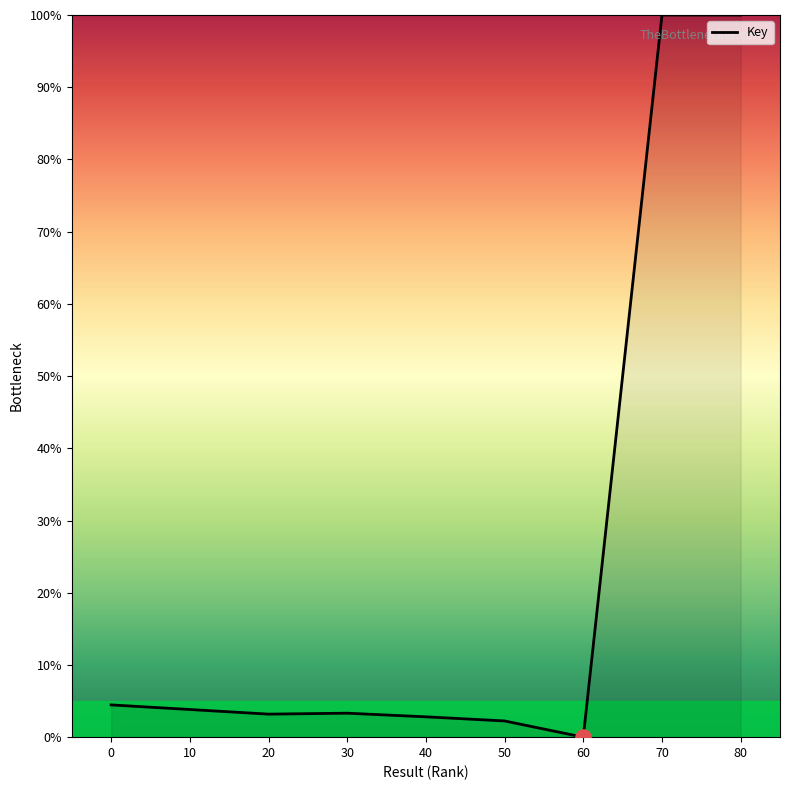

What is the change in value from 0 to 70?

+95.5